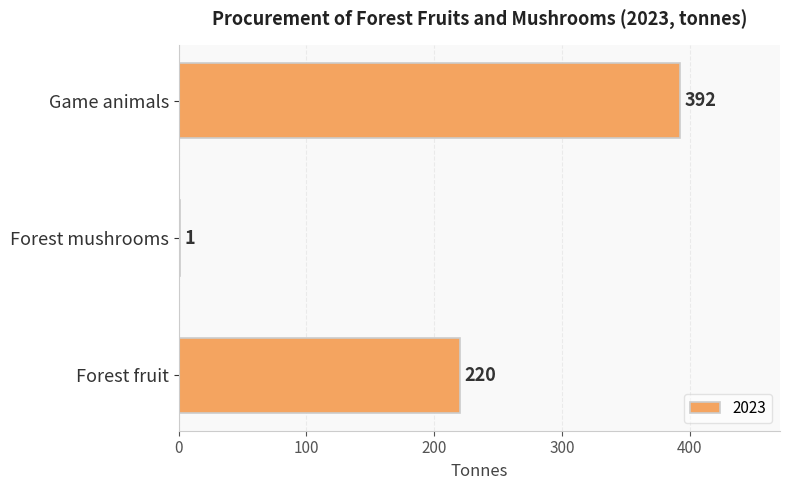

What is the sum of the values at Game animals and Forest mushrooms?

393